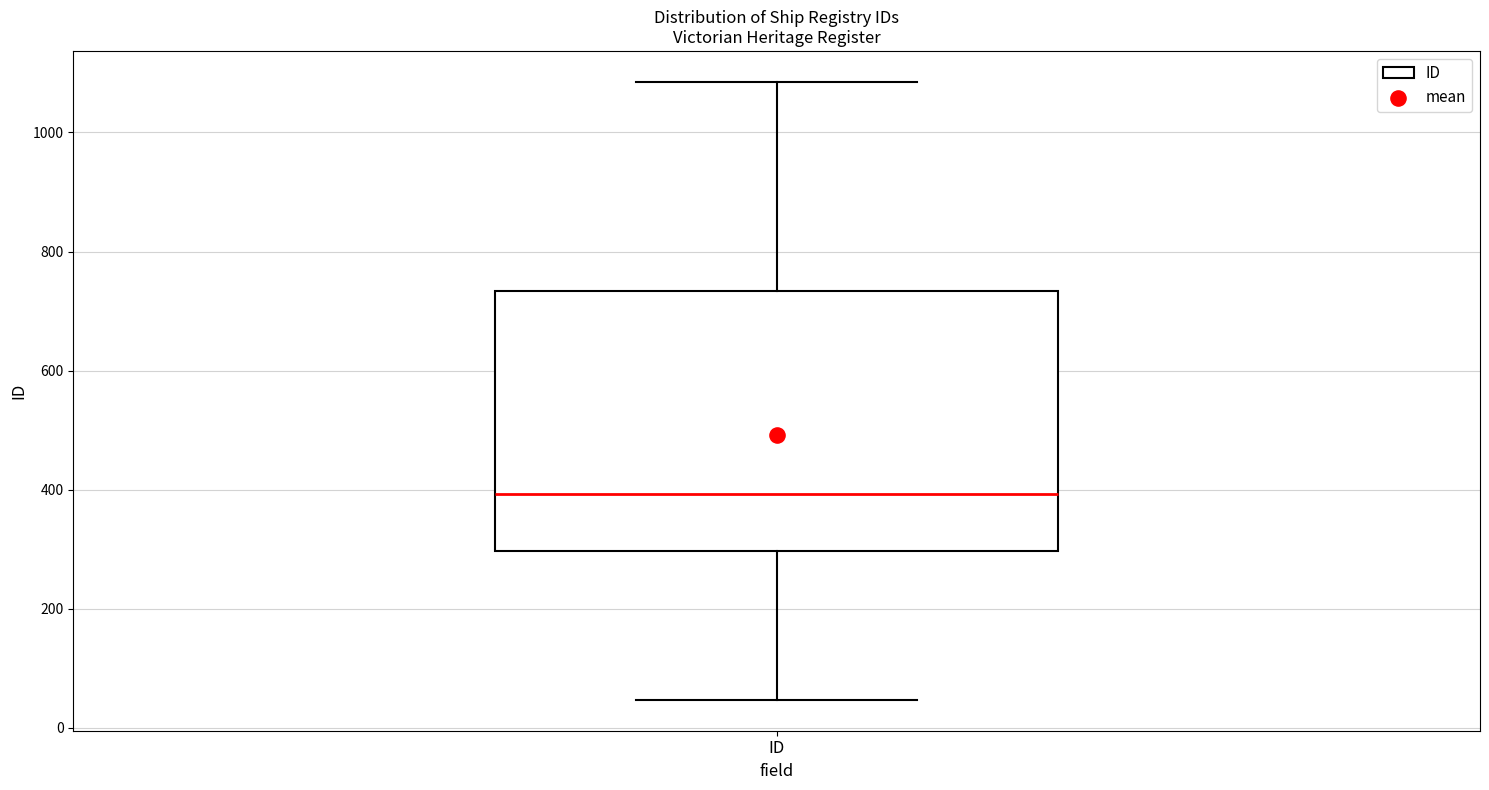

Where does the lower whisker of the box for ID end on the y-axis? The values are not printed on the chart, so give them approximately, as read against the axis.

40